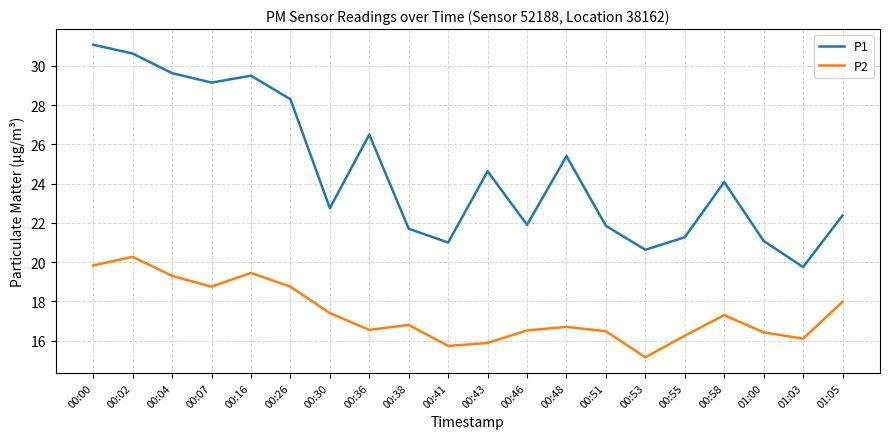

True or false: P1 has a value of 26.5 at 00:36.

True